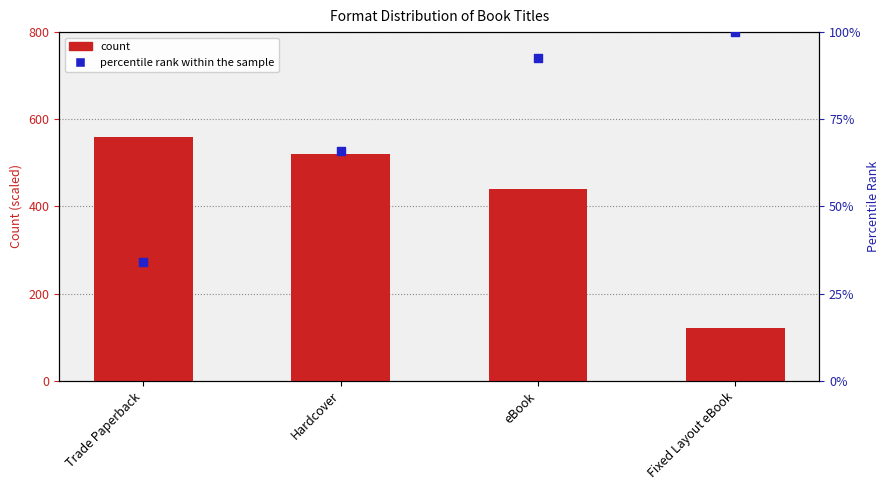

Is the value of percentile rank within the sample at Trade Paperback greater than the value of count at Hardcover?

No